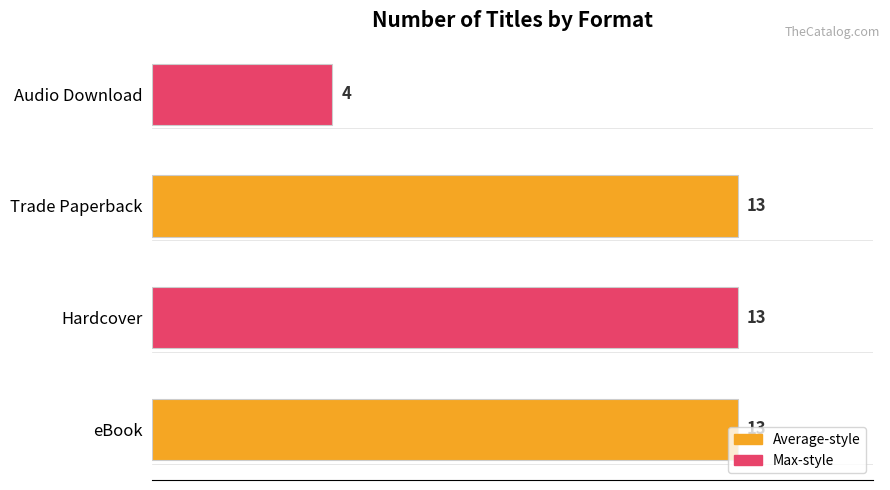

What is the average value?

11